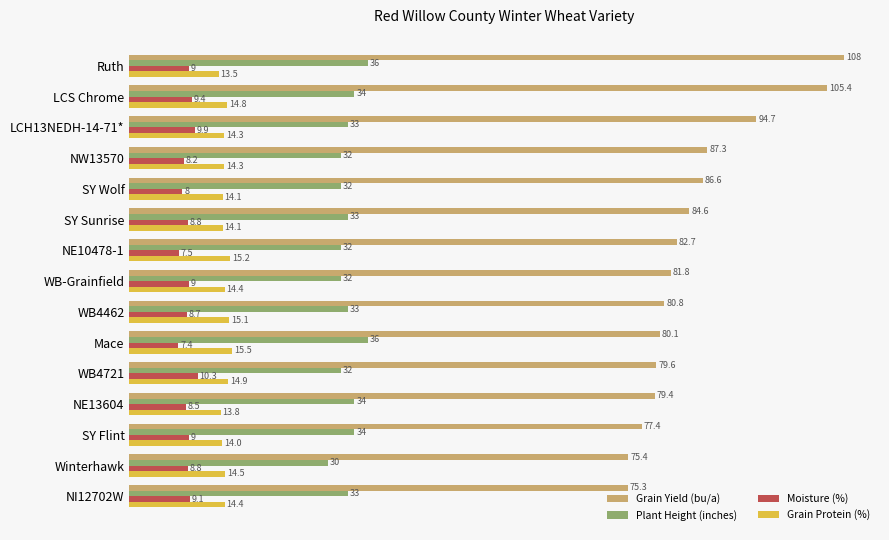

At how many categories does at least one series exceed 24?

15